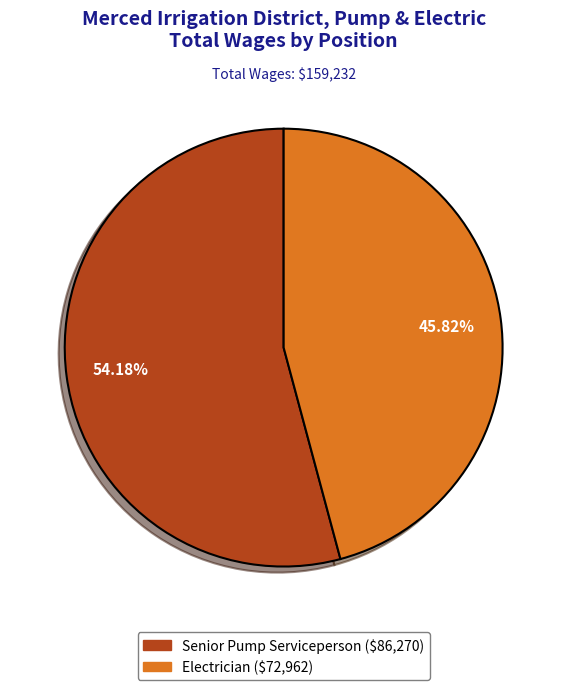

Between Electrician and Senior Pump Serviceperson, which is larger?

Senior Pump Serviceperson